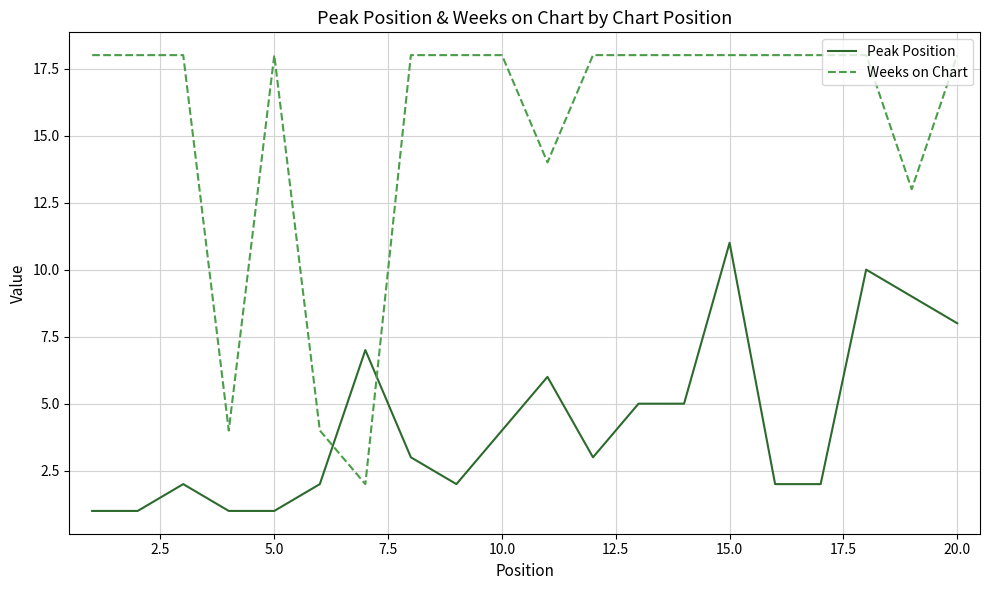

List the series in order of their overall mean, highest first.

Weeks on Chart, Peak Position